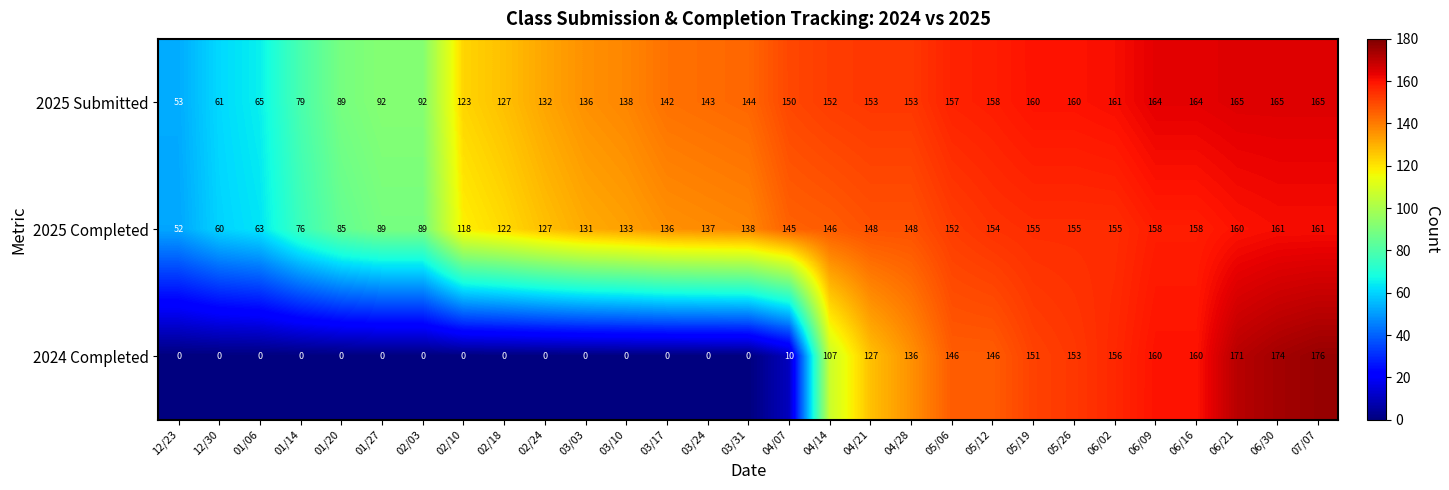

What is the total value across all series at 01/14?

155